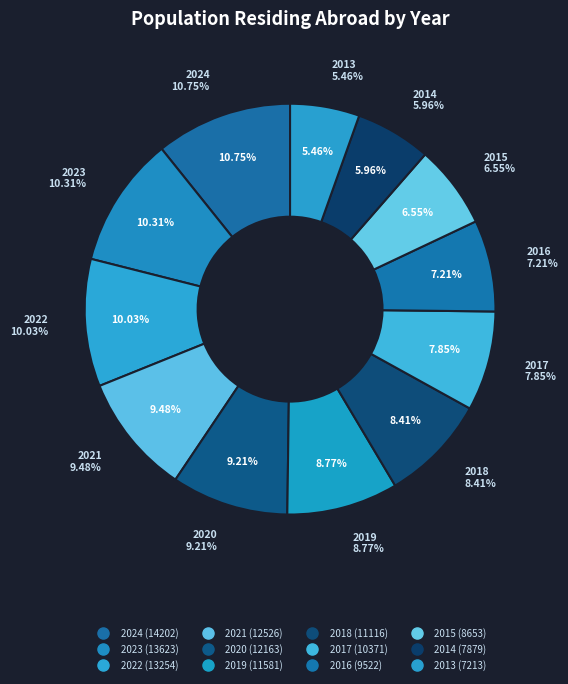

How many slices are in this pie chart?

12